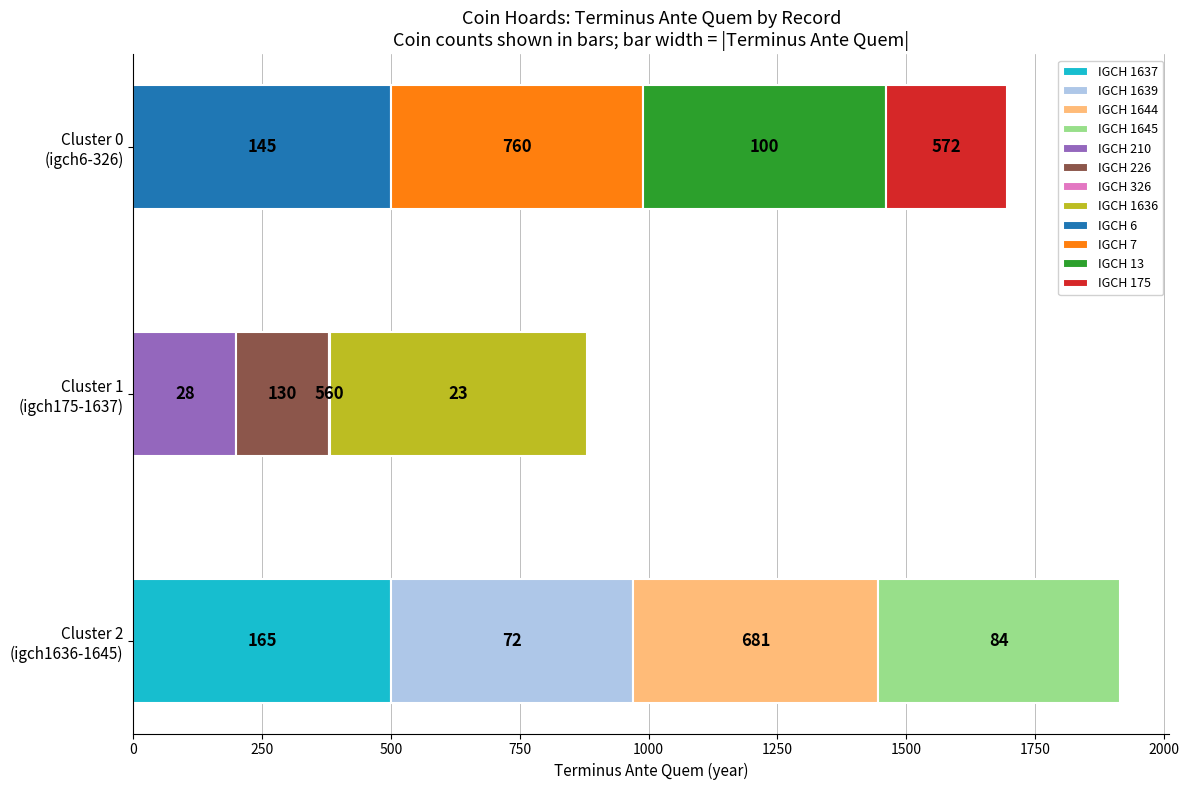

How many data points are less than -470?

5